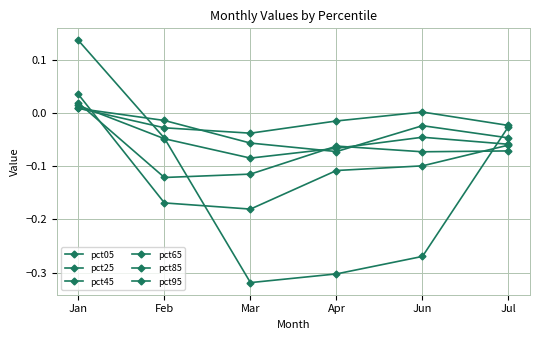

At which category is the sum across all series the highest?

Jan